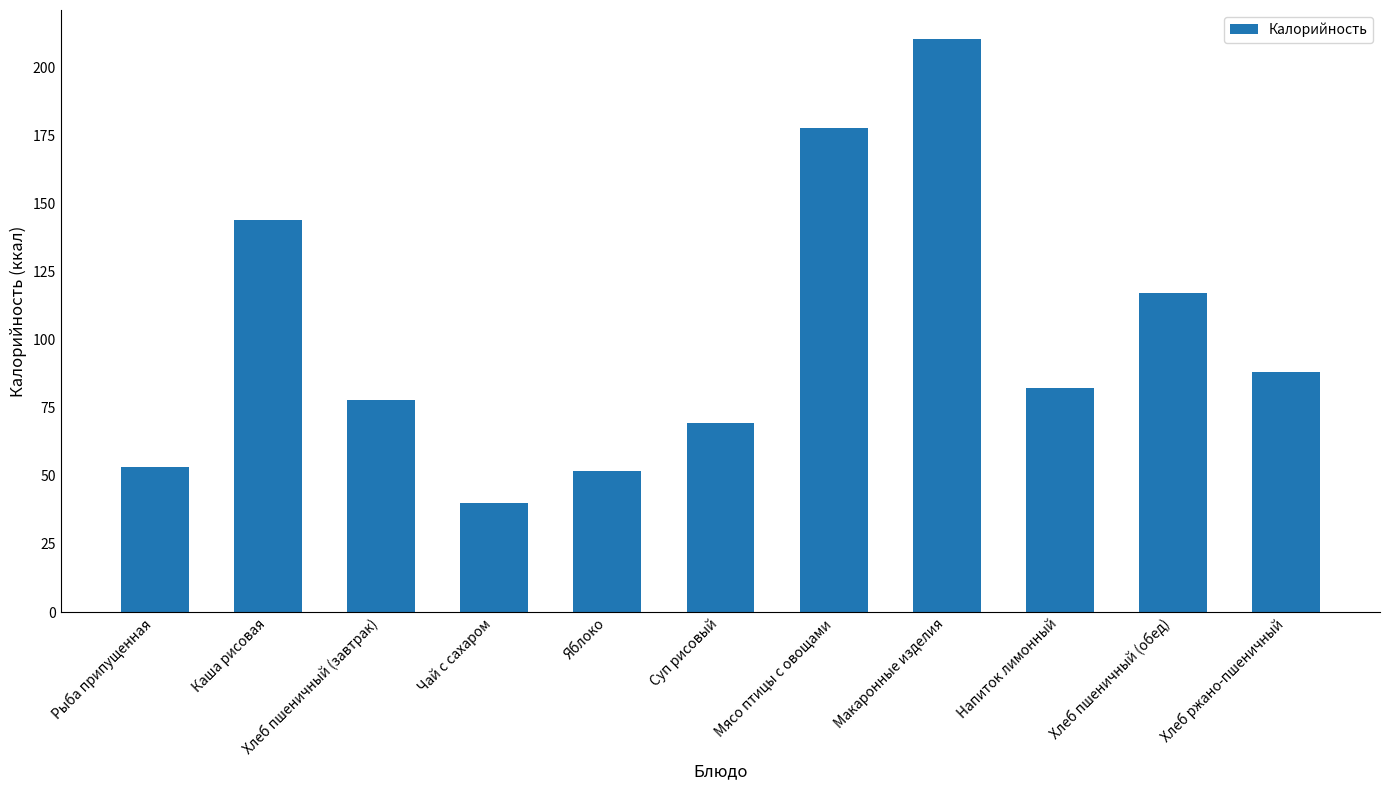

Is it true that the value at Каша рисовая is 143.9?

True